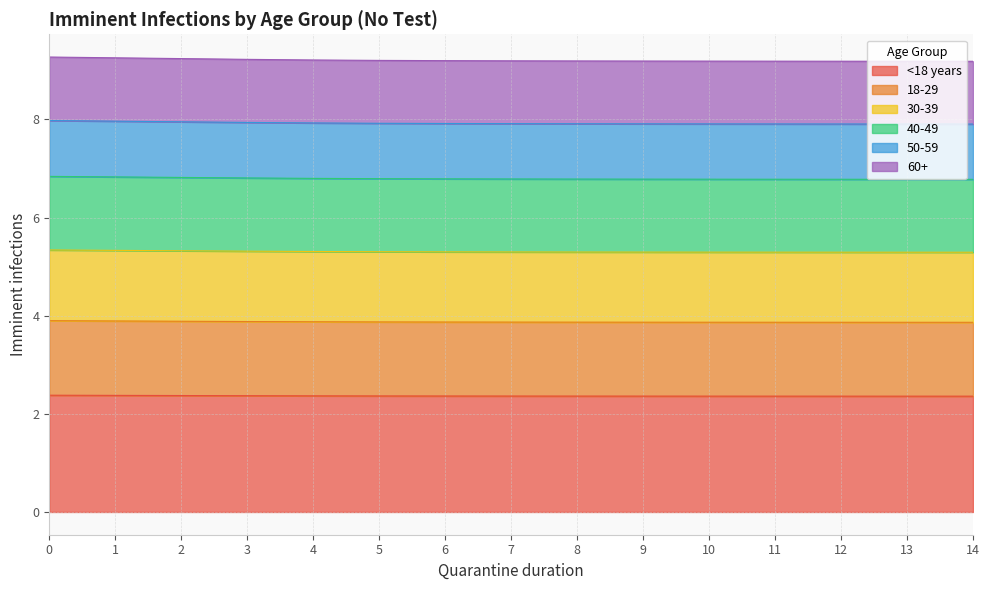

True or false: <18 years has a value of 2.4 at 12.

True